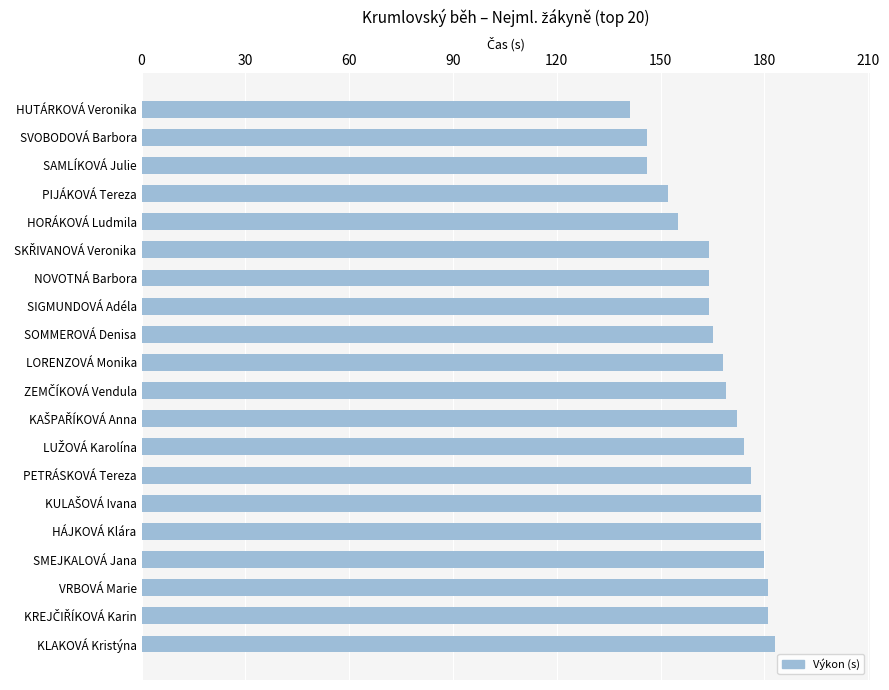

Count the number of categories in the chart.

20